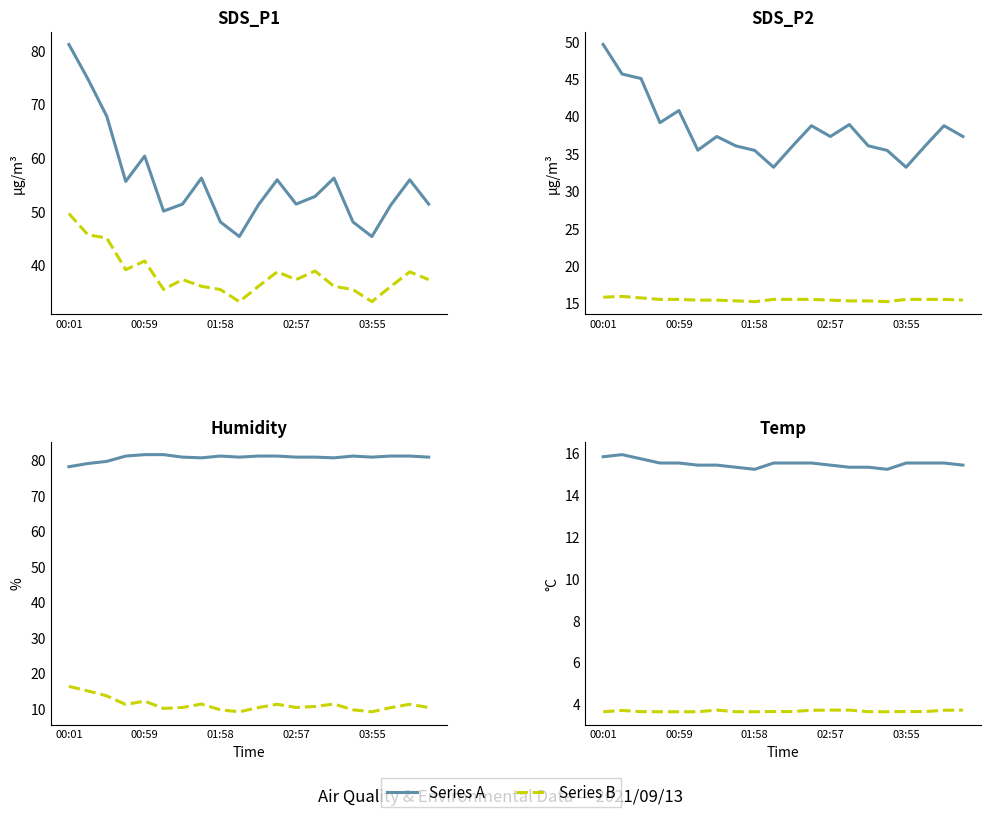

Is it true that SDS_P1 /5 equals 11.2 at 7?

True